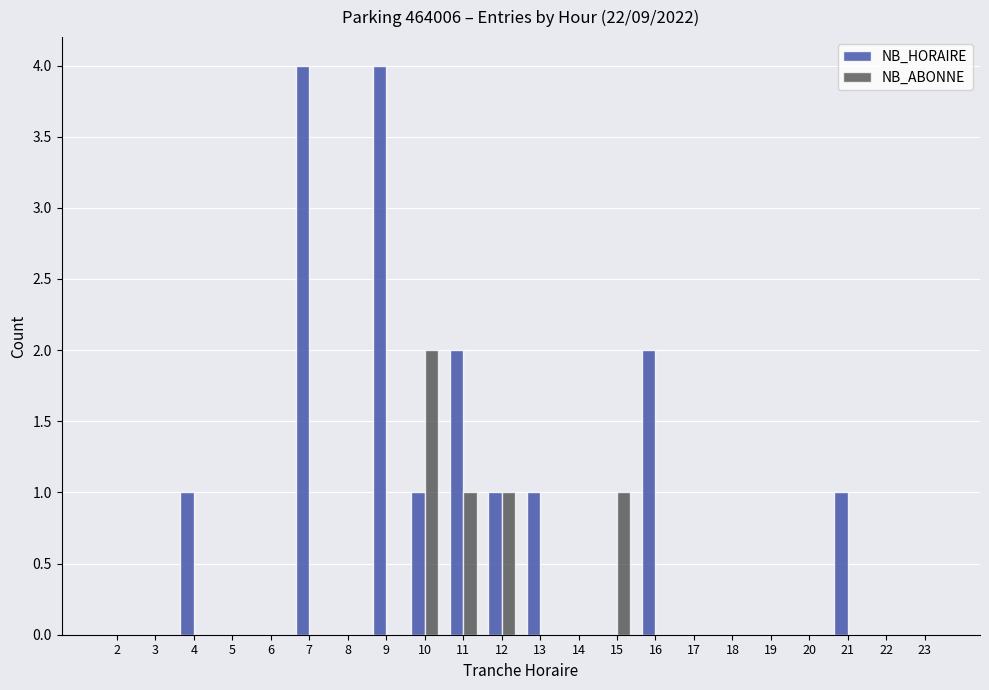

What is the highest value of the NB_HORAIRE series?

4